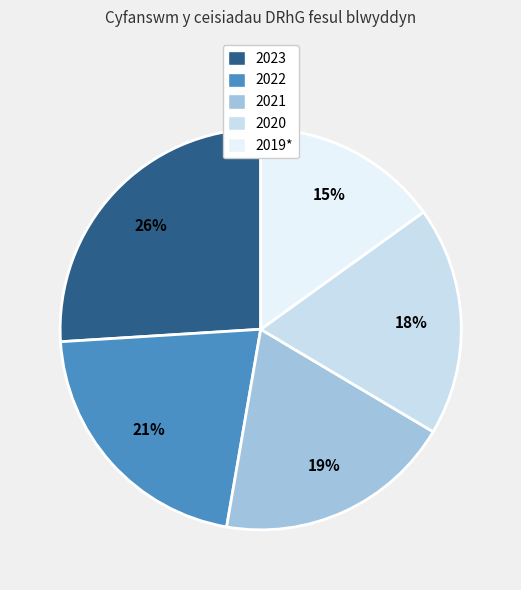

Does 2021 represent more than half of the total?

No